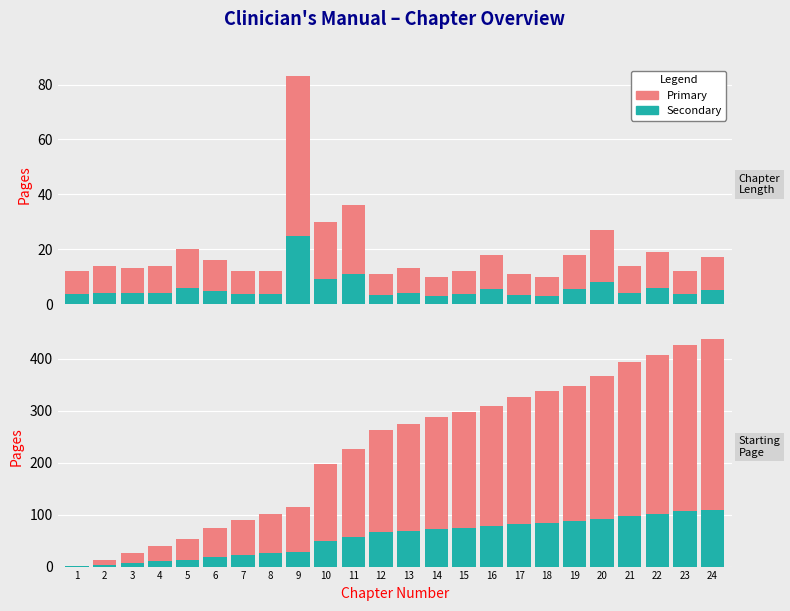

At which label does Sub-pages first exceed 68?

13